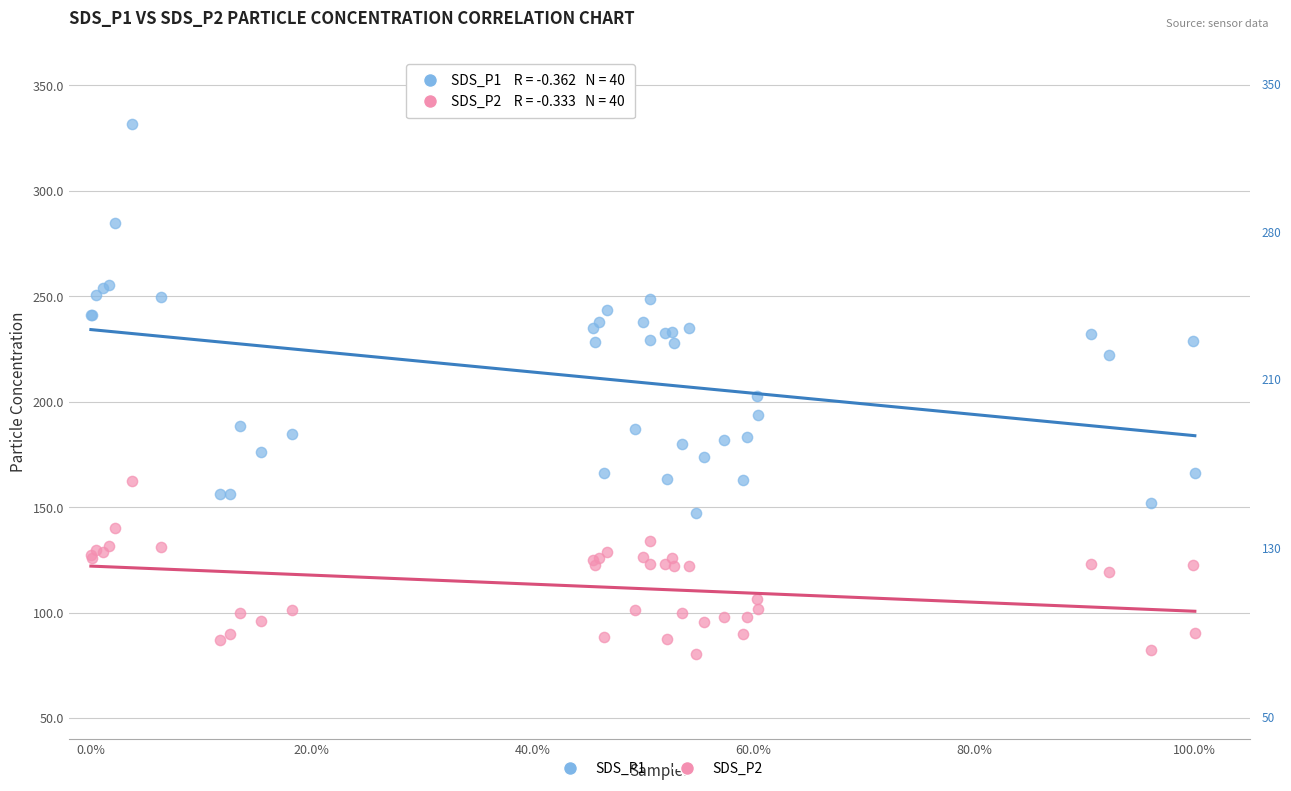

What is the X range (max minus min) for the scatter plot?

1.0